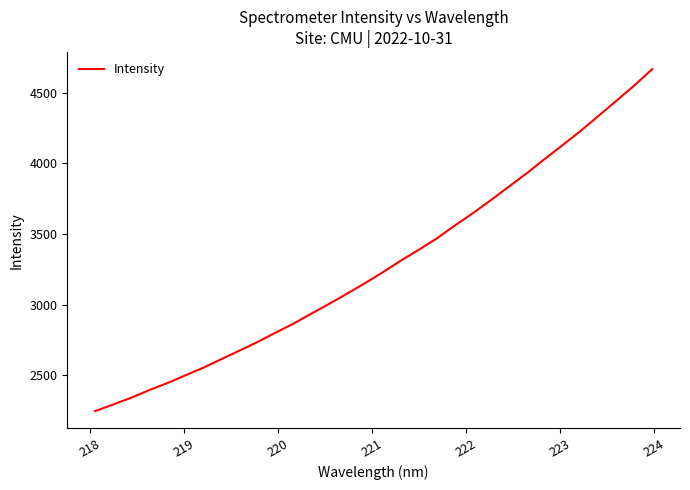

What is the difference between the maximum and minimum values?

2421.0